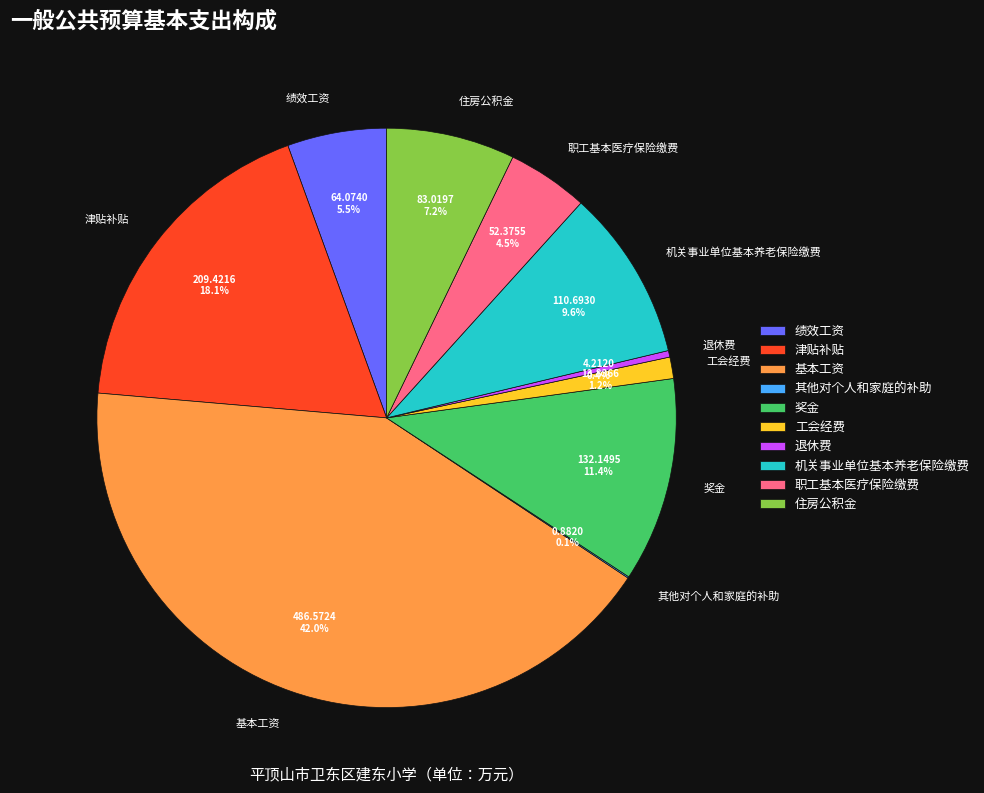

What percentage is the 奖金 slice, to the nearest percent?

11%